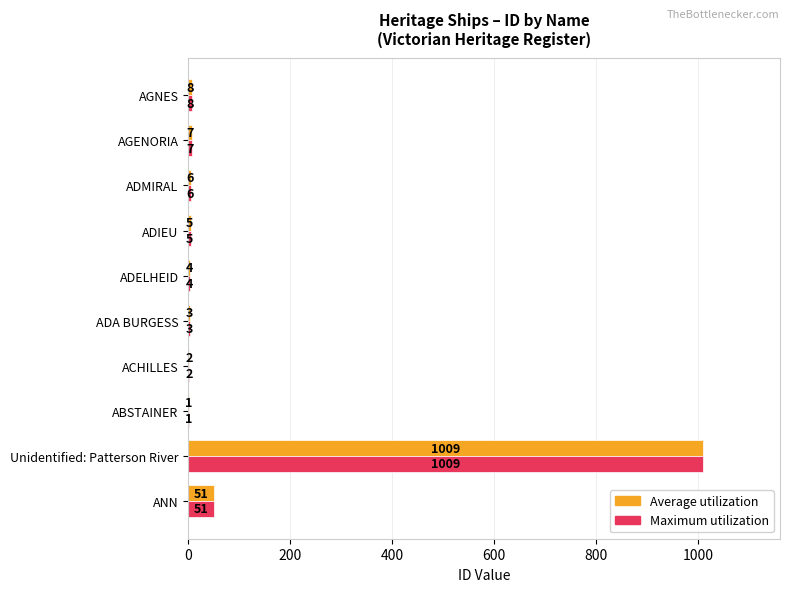

What is the total value across all series at ADIEU?

10